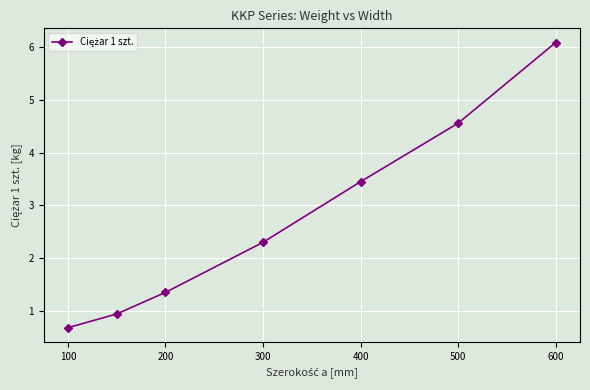

What is the sum of all values?

19.4